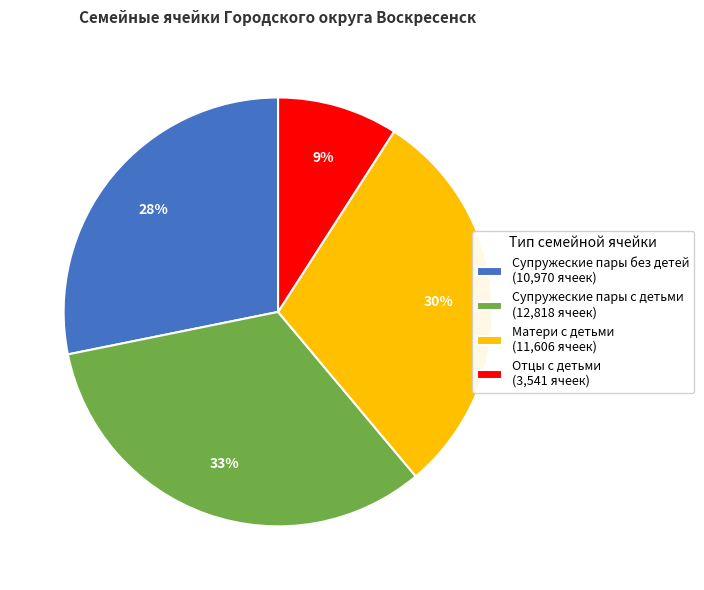

Between Матери с детьми and Супружеские пары без детей, which is larger?

Матери с детьми